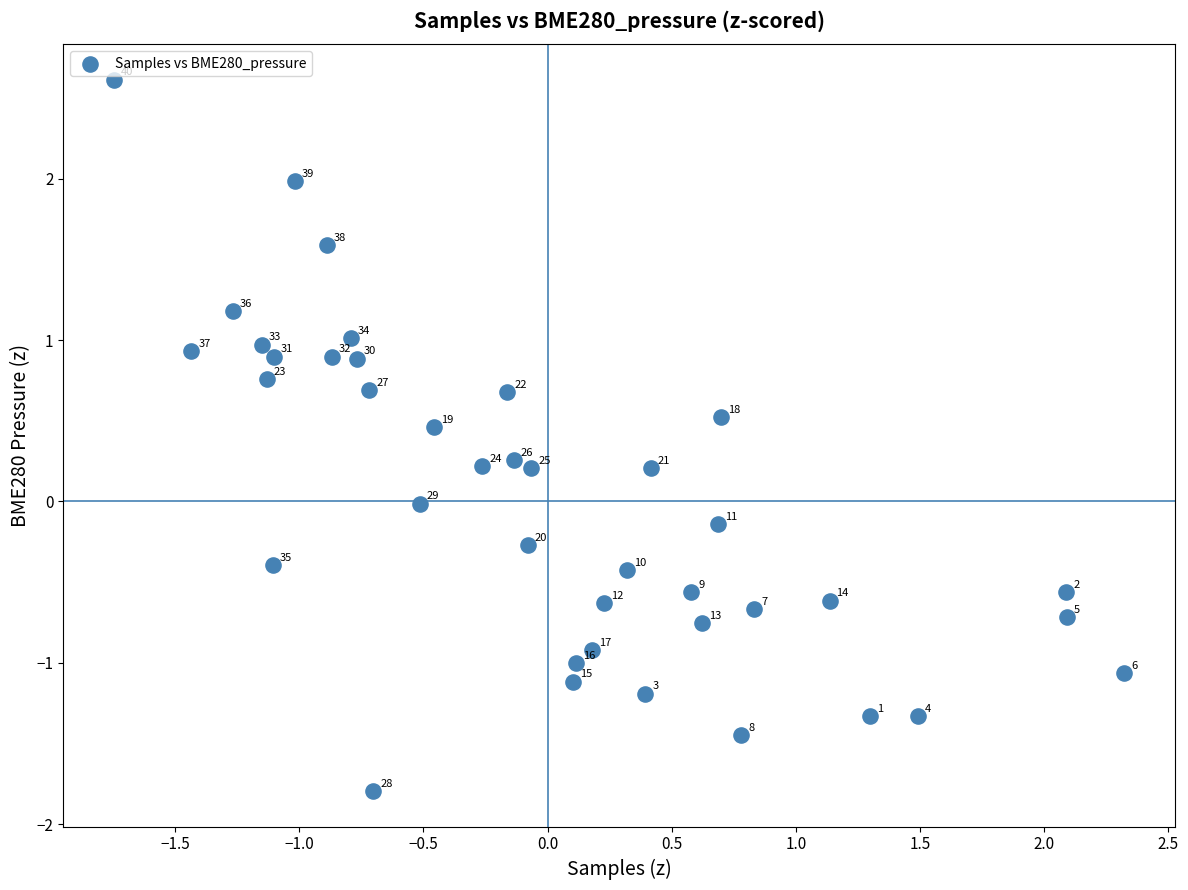

What is the range of Y values (max minus min)?

4.4